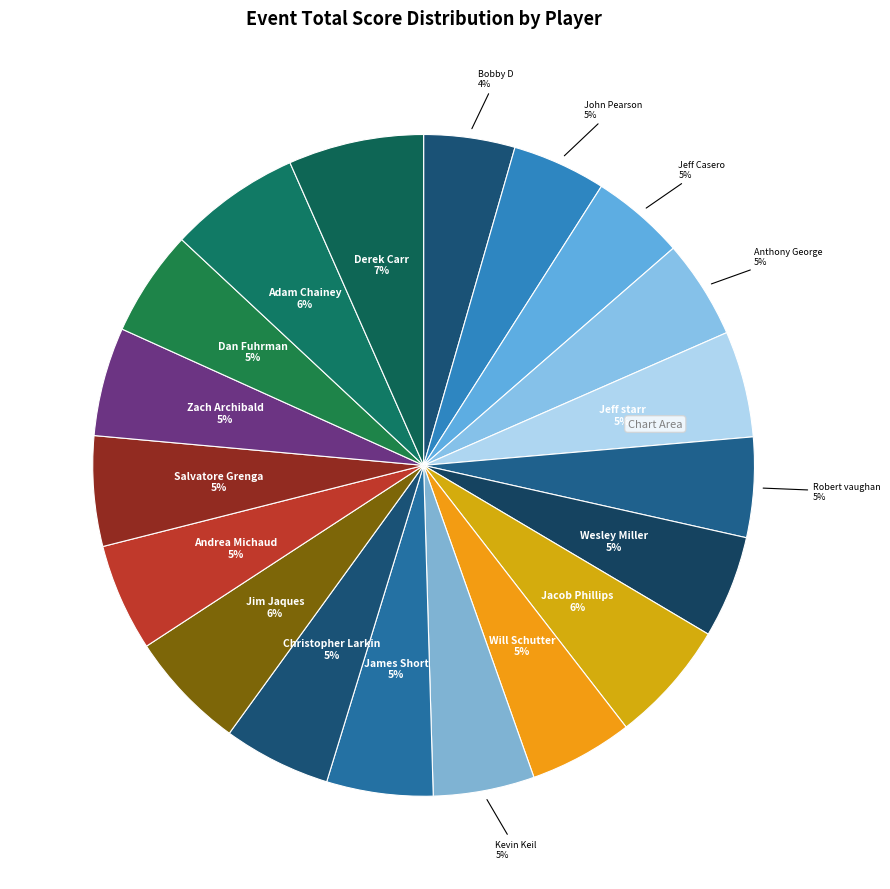

How many slices are in this pie chart?

19